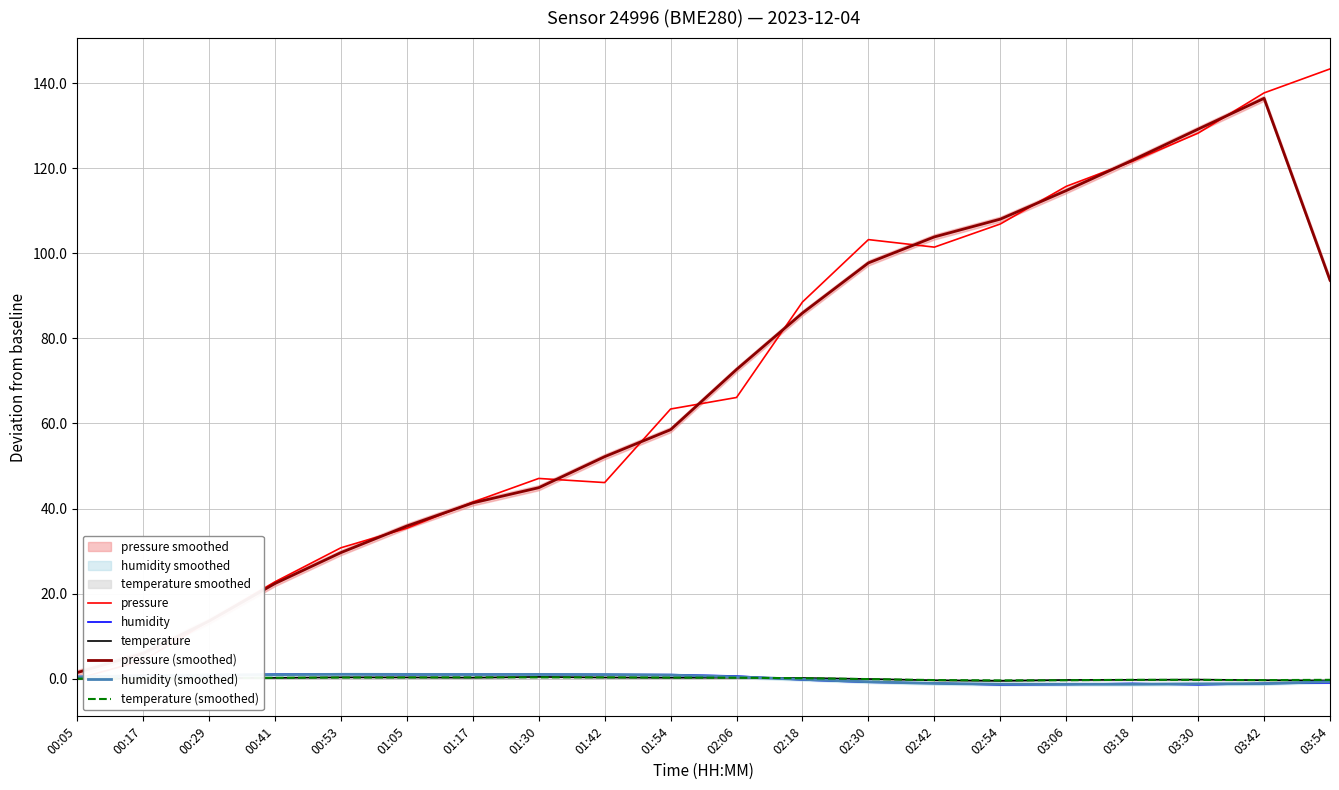

Does the chart have visible grid lines?

Yes